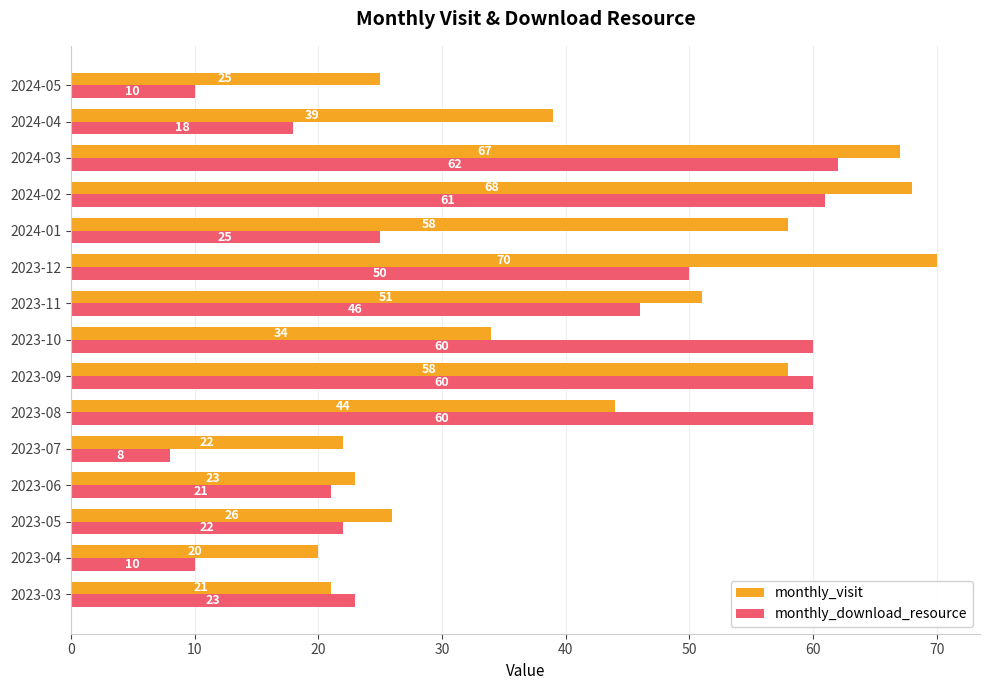

Is it true that monthly_download_resource equals 60 at 2023-09?

True